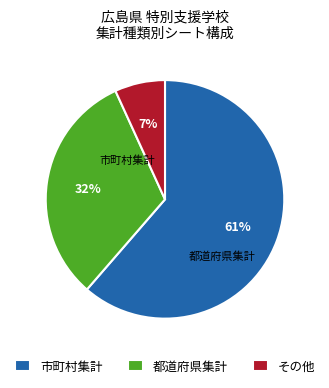

To the nearest percent, what is the average slice percentage?

33%